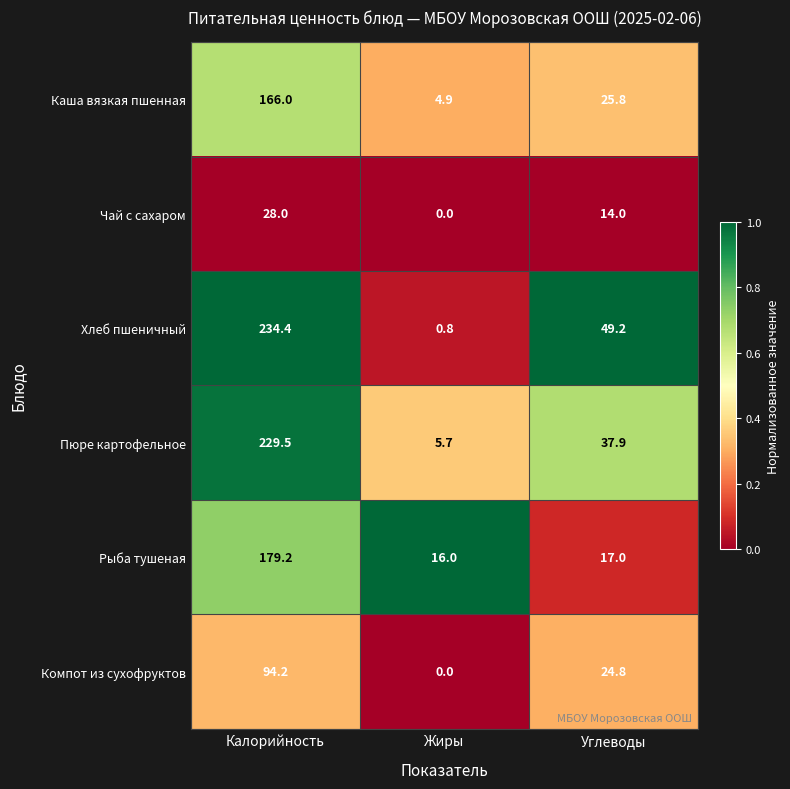

At which category is the sum across all series the highest?

Калорийность